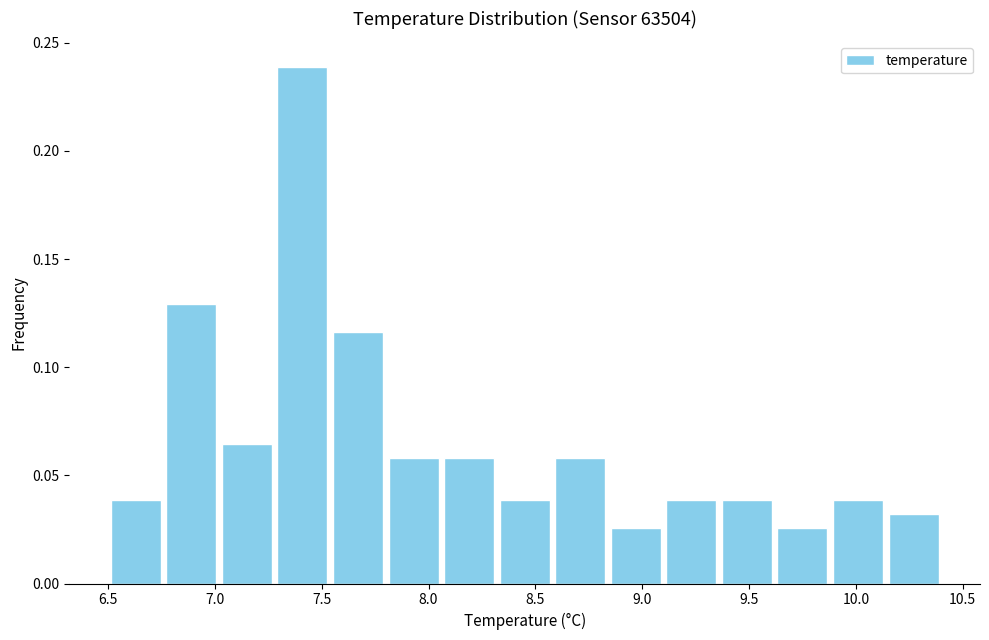

Which range on the x-axis has the tallest bar?

7.28 to 7.54